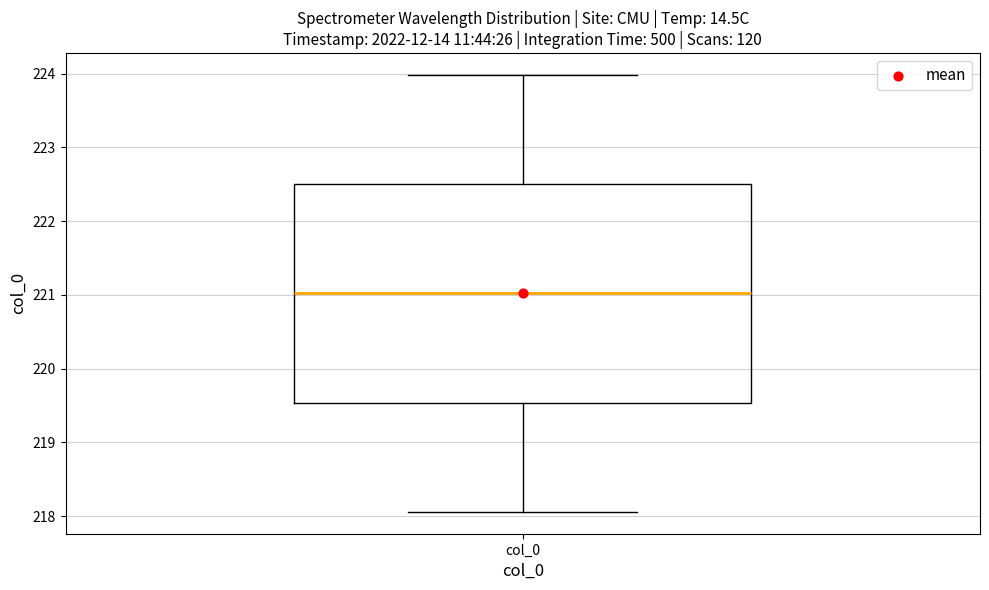

Transcribe this box plot: give where the median line is, the range the box spans, and where the two whiskers end, as read against the y-axis. The values are not printed on the chart, so give them approximately, as read against the axis.

median 221.0, box 219.5 to 222.5, whiskers 218.1 to 224.0